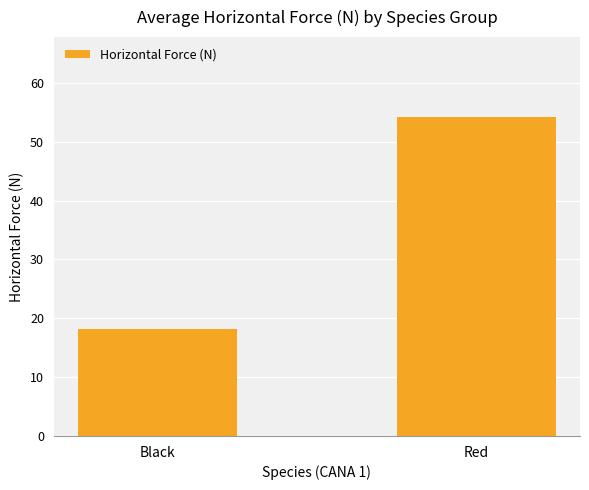

What is the difference between the values at Black and Red?

36.1